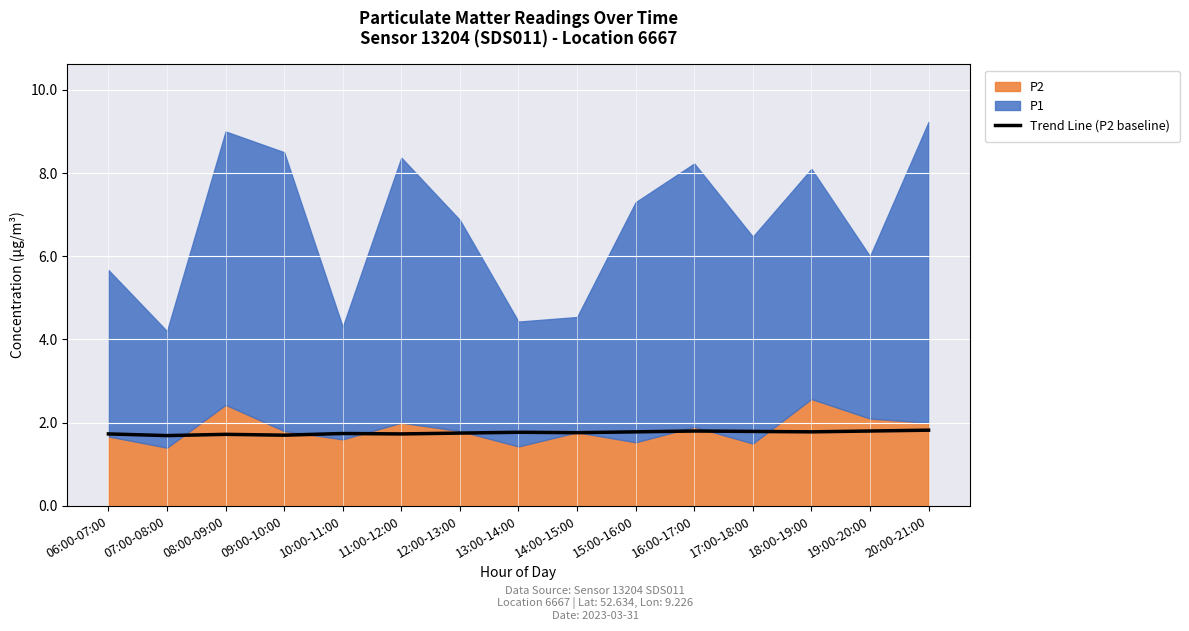

True or false: the data shows 1.8 at 17:00-18:00.

True